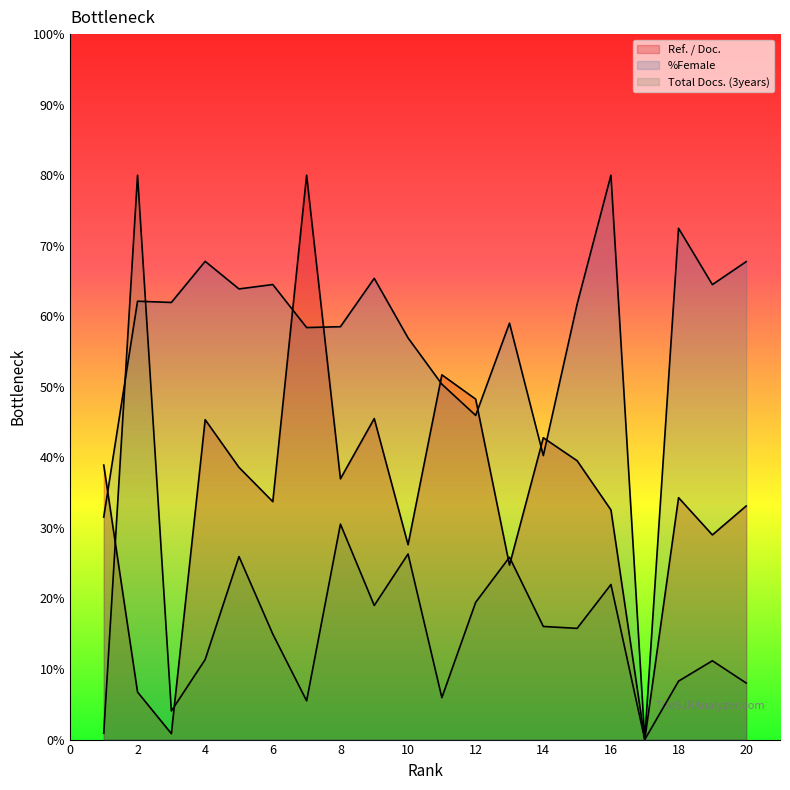

Reading left to right, extract all data points from this chart.

Ref. / Doc.: 1=38.9	2=6.7	3=0.8	4=45.3	5=38.6	6=33.7	7=80.0	8=37.0	9=45.5	10=27.6	11=51.7	12=48.3	13=24.7	14=42.8	15=39.5	16=32.6	17=0.0	18=34.3	19=29.0	20=33.1
%Female: 1=31.5	2=62.1	3=62.0	4=67.8	5=63.9	6=64.5	7=58.4	8=58.5	9=65.4	10=56.9	11=50.4	12=46.0	13=59.0	14=40.3	15=61.7	16=80.0	17=0.0	18=72.5	19=64.5	20=67.7
Total Docs. (3years): 1=0.9	2=80.0	3=4.1	4=11.4	5=25.9	6=15.0	7=5.5	8=30.5	9=19.0	10=26.3	11=5.9	12=19.5	13=25.9	14=16.0	15=15.8	16=22.0	17=0.0	18=8.3	19=11.2	20=8.0